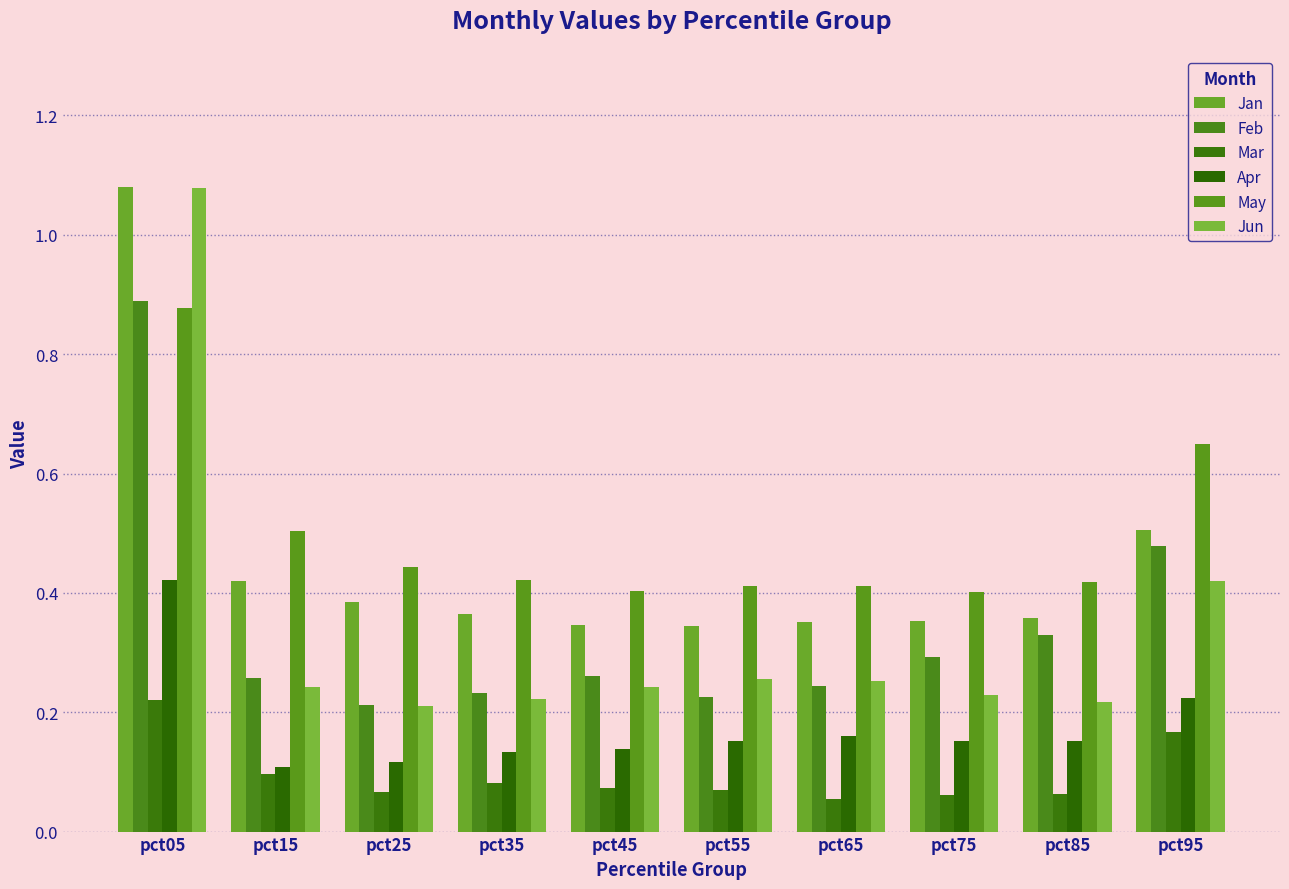

The Apr series shows 0.2 at pct75. True or false?

True